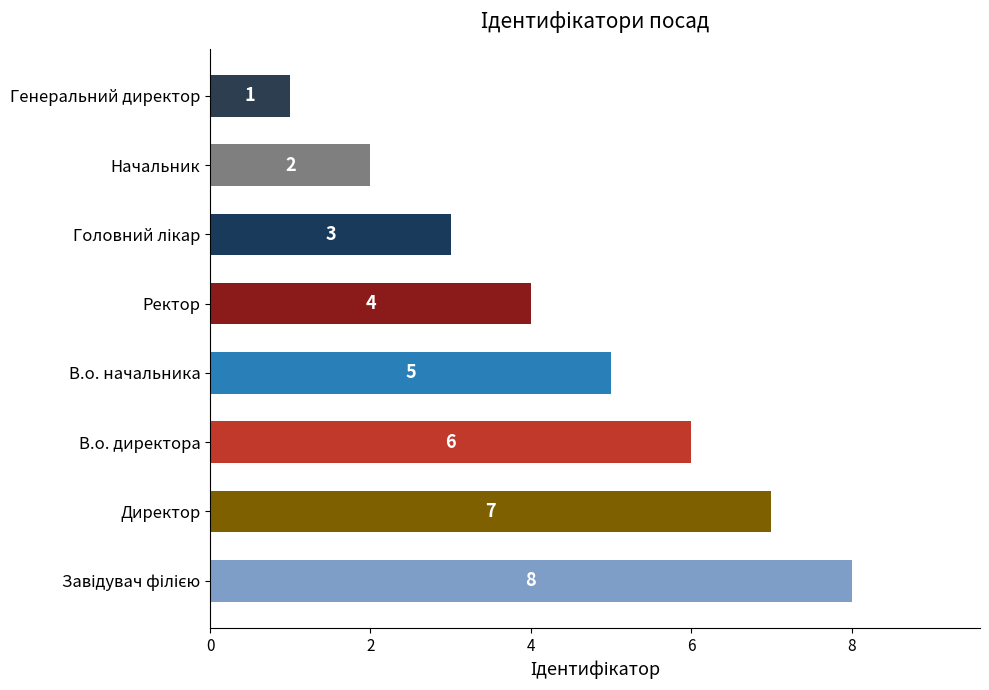

Where is the data nearest to the value 4?

Ректор